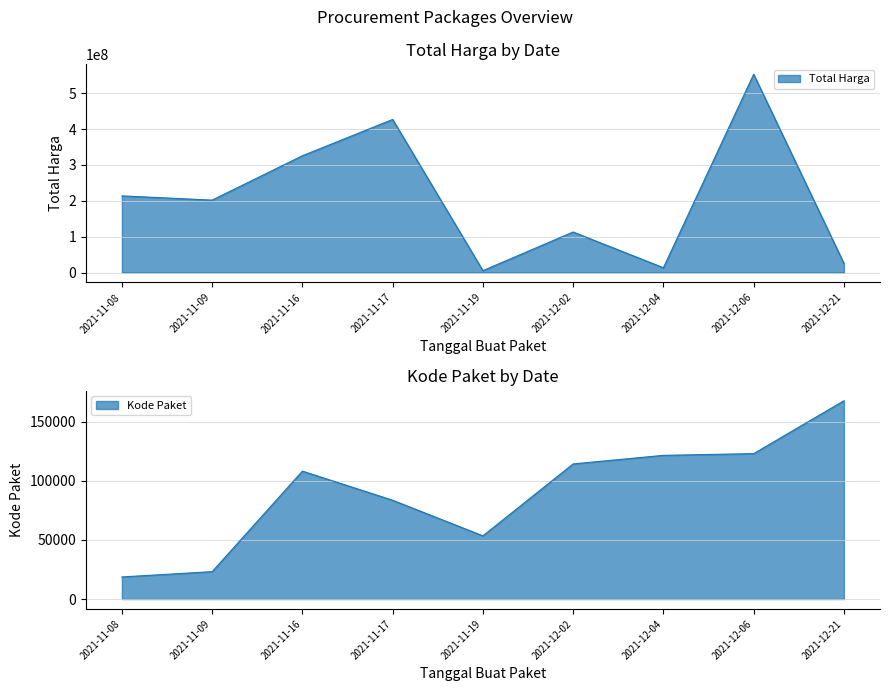

True or false: Kode Paket and Total Harga intersect in this chart.

False